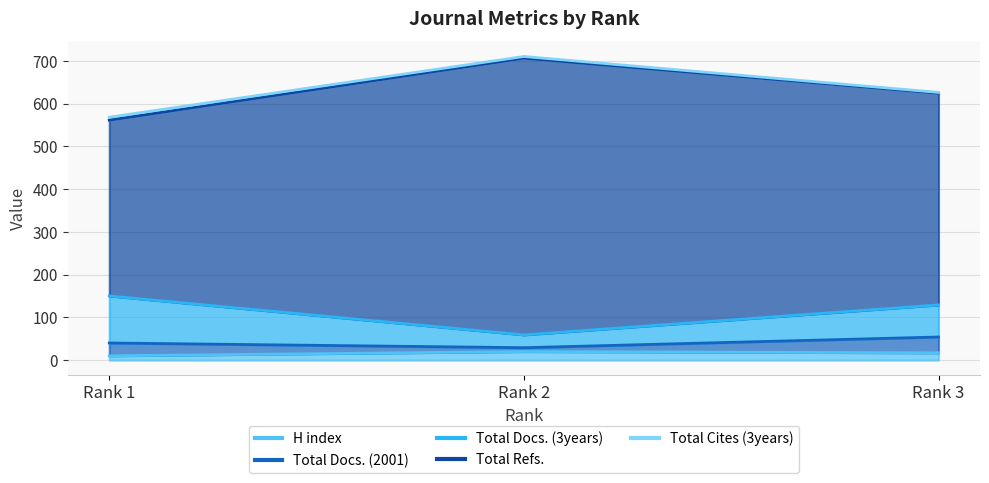

How many data points does each series have?

3